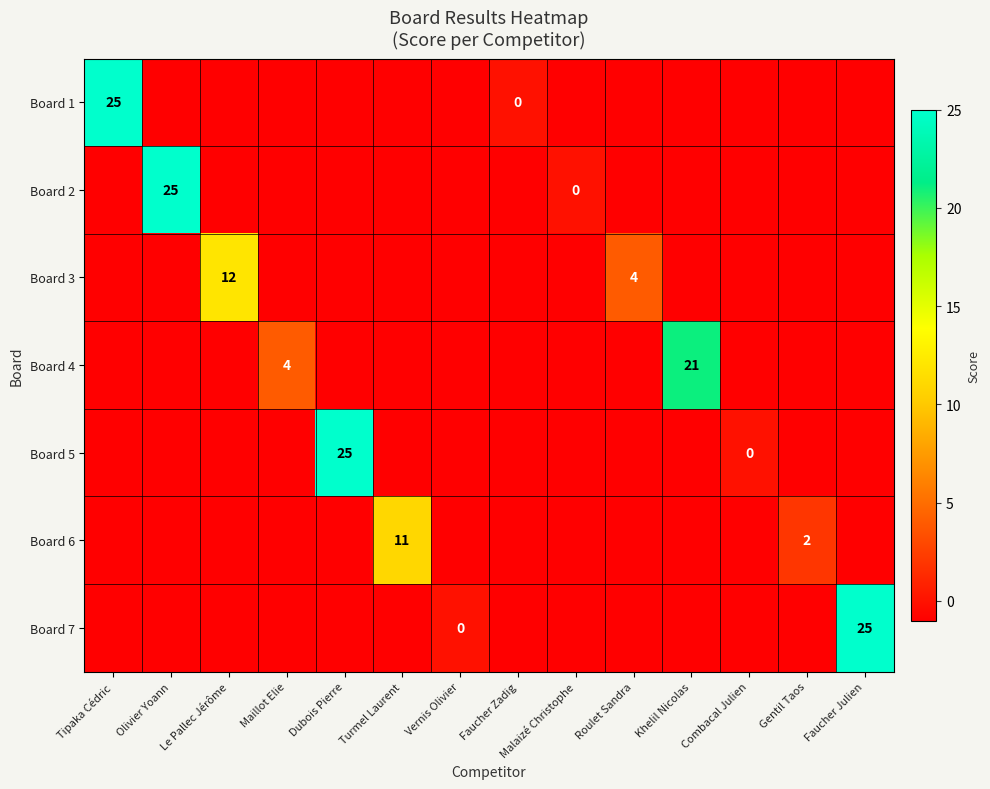

What is the greatest value displayed?

25